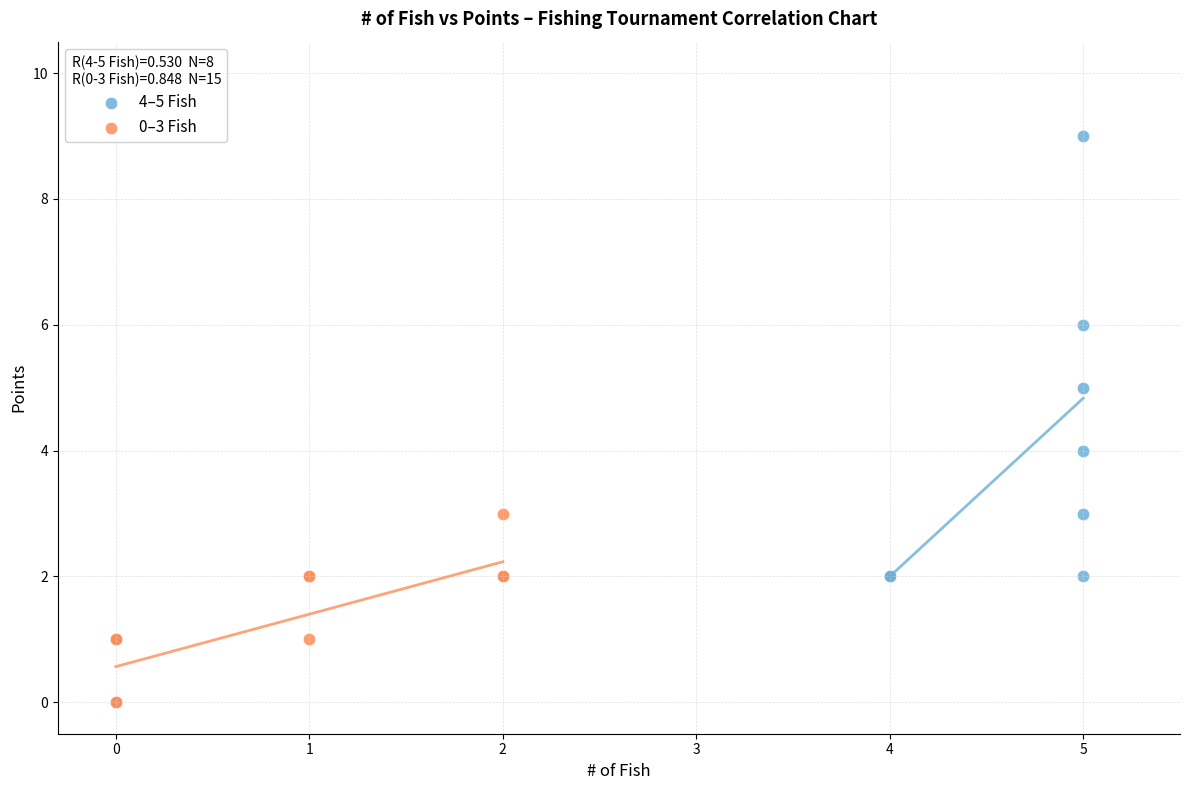

Which series has the largest Y range (max minus min)?

4–5 Fish